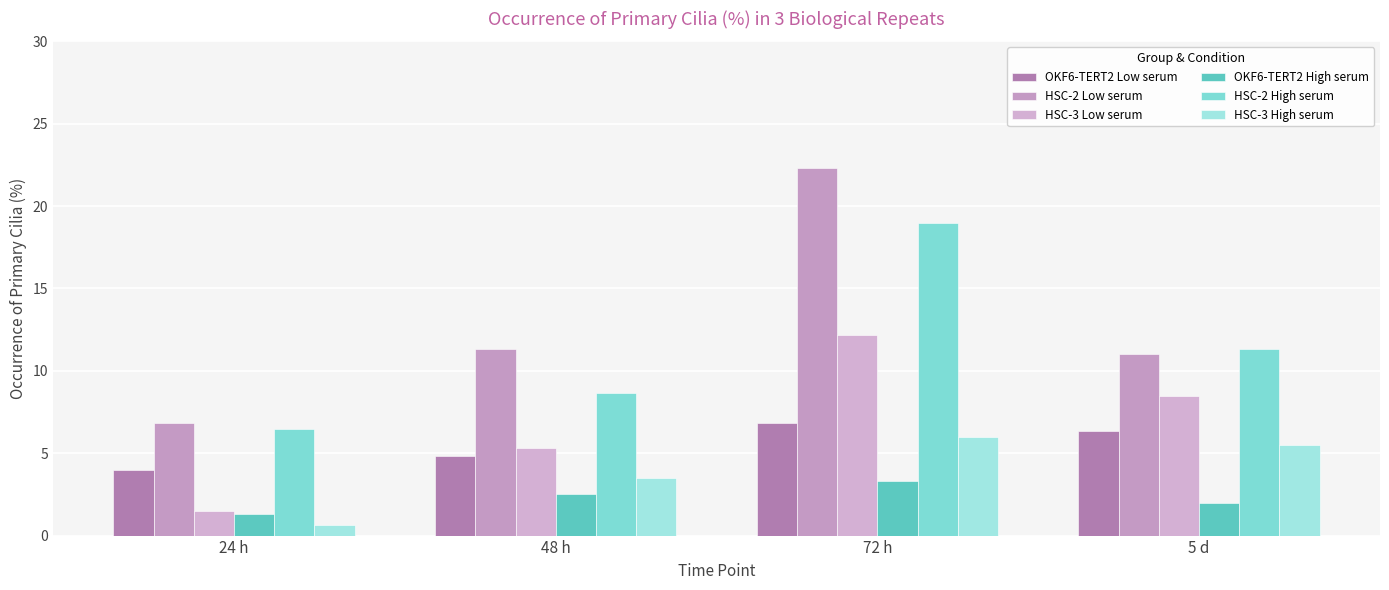

What is the minimum value shown in the chart?

0.7